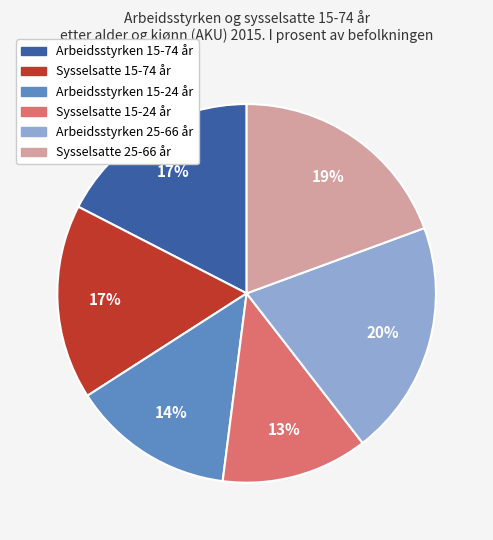

What is the ratio of the value at Arbeidsstyrken 25-66 år to the value at Sysselsatte 15-74 år?

1.2